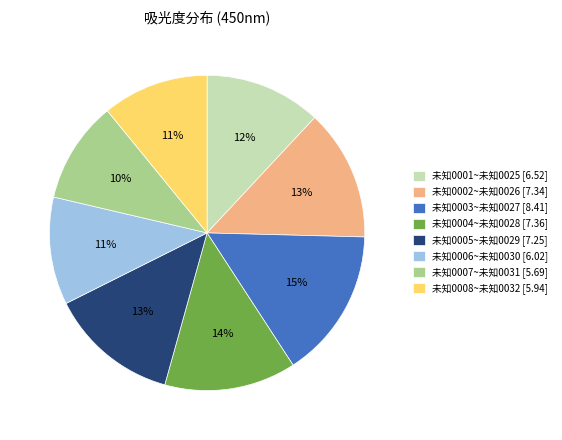

To the nearest percent, what is the average slice percentage?

12%